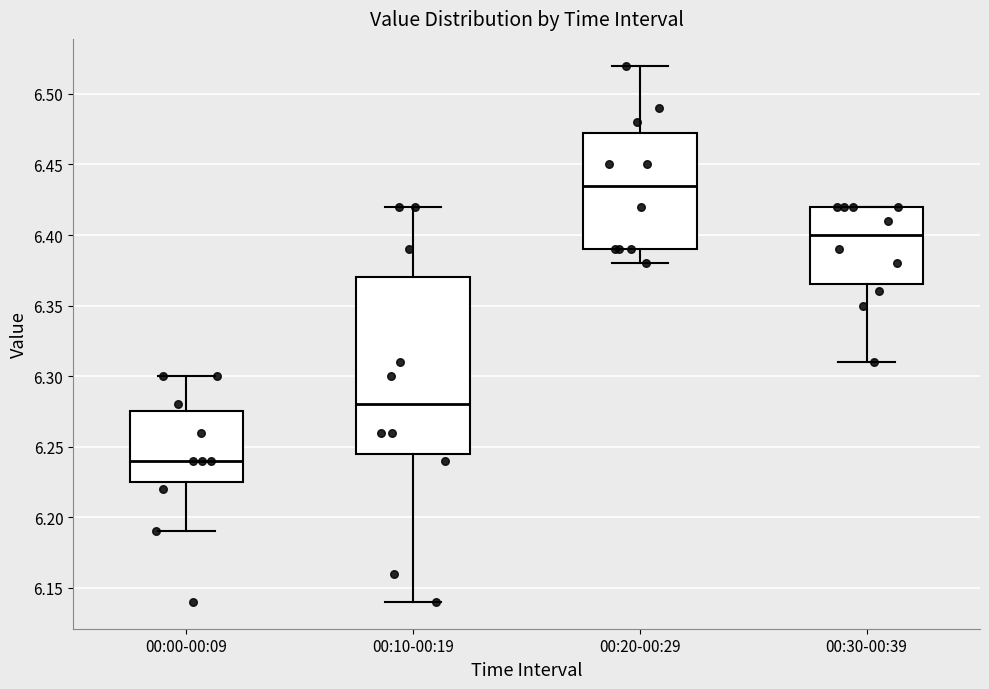

Where does the median line of the box for 00:30-00:39 sit on the y-axis? The values are not printed on the chart, so give them approximately, as read against the axis.

6.400